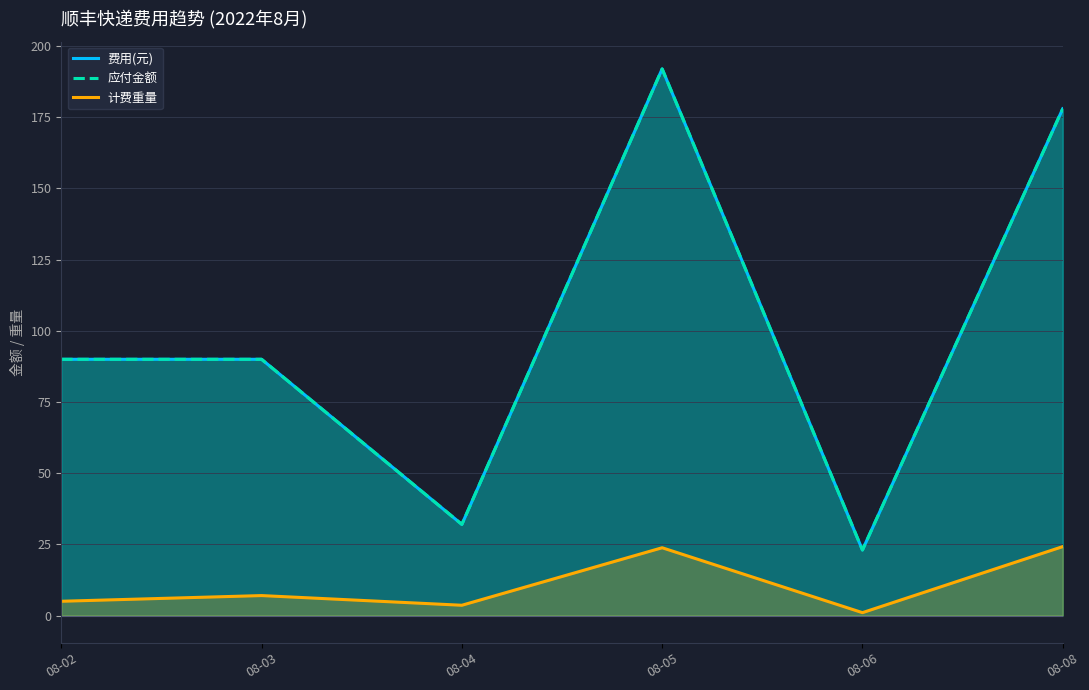

What is the minimum value shown in the chart?

1.0